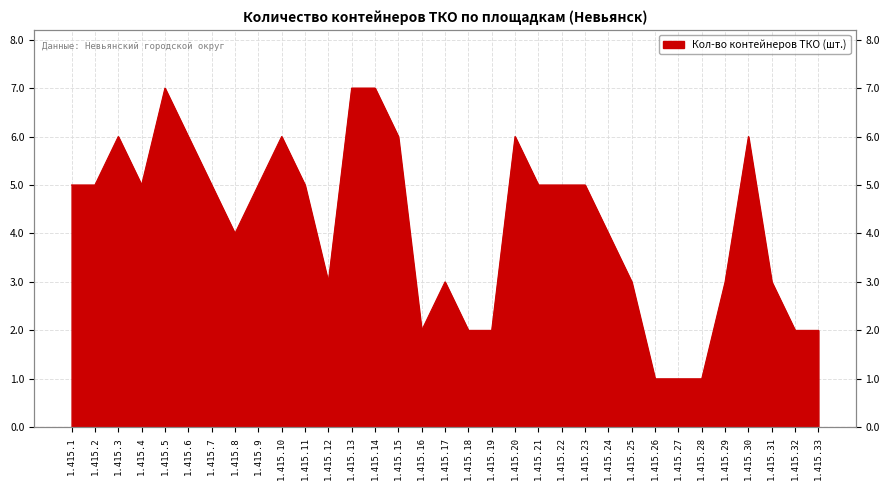

List the labels in order of value, smallest first.

1.415.26, 1.415.27, 1.415.28, 1.415.16, 1.415.18, 1.415.19, 1.415.32, 1.415.33, 1.415.12, 1.415.17, 1.415.25, 1.415.29, 1.415.31, 1.415.8, 1.415.24, 1.415.1, 1.415.2, 1.415.4, 1.415.7, 1.415.9, 1.415.11, 1.415.21, 1.415.22, 1.415.23, 1.415.3, 1.415.6, 1.415.10, 1.415.15, 1.415.20, 1.415.30, 1.415.5, 1.415.13, 1.415.14